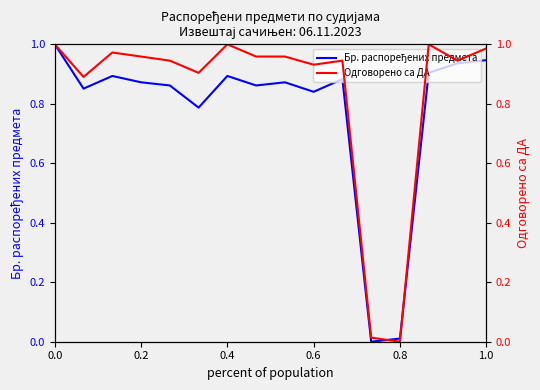

What is the difference between the maximum and minimum values in the Одговорено са ДА series?

1.0